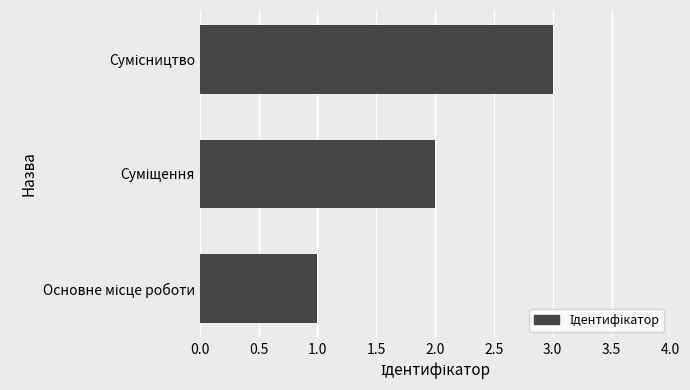

What is the sum of all values?

6